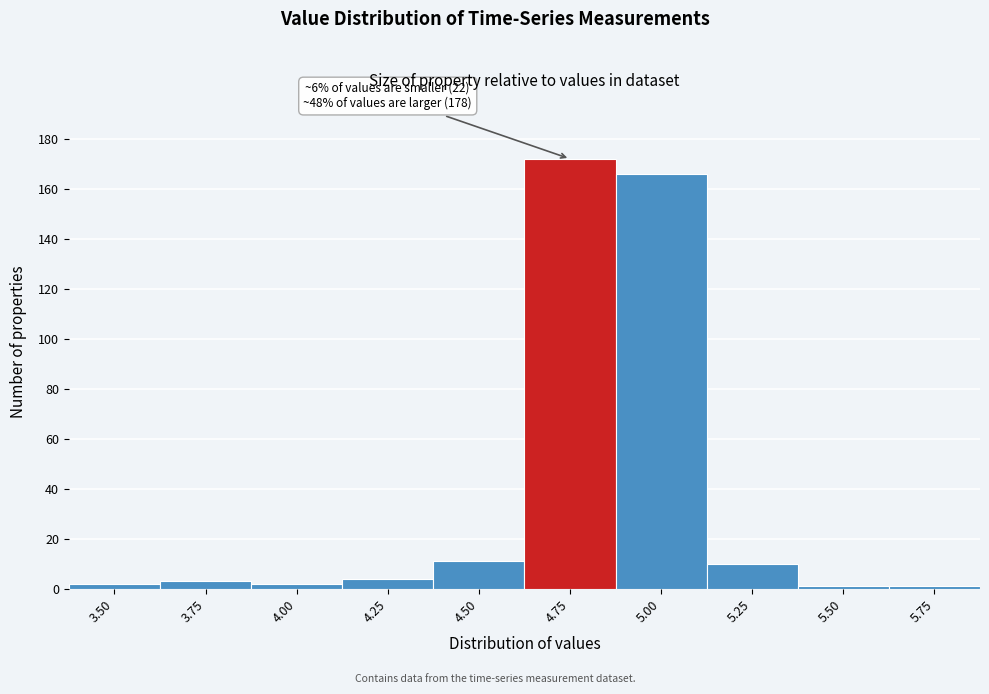

Reading right to left, extract all data points from this chart.

1	1	10	166	172	11	4	2	3	2